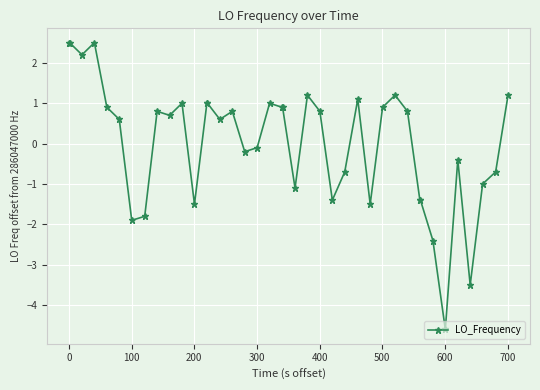

What is the sum of all values?

1.5